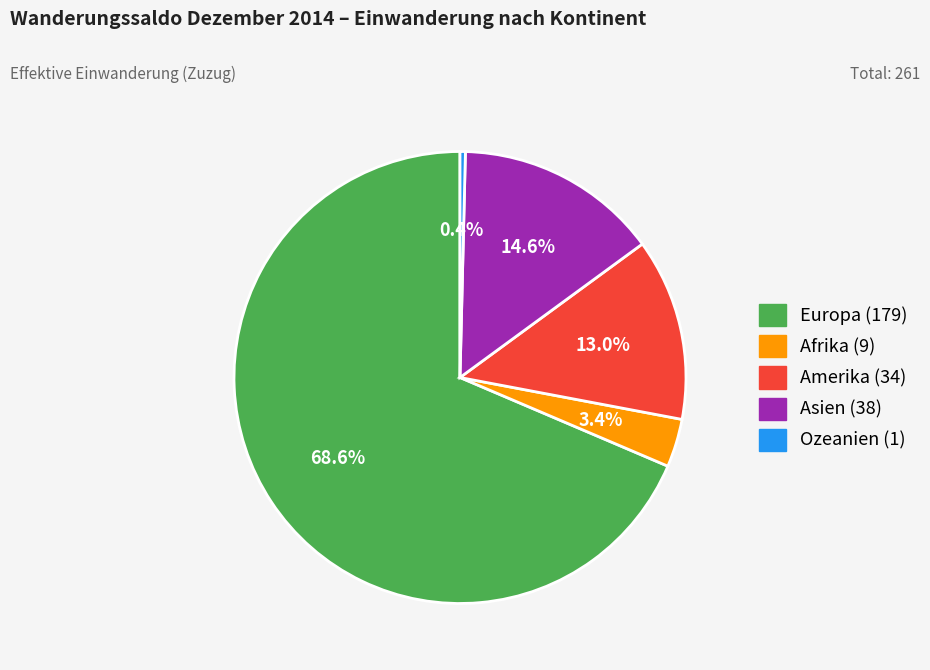

Combined, what portion of the pie is Amerika and Ozeanien?

13.4%